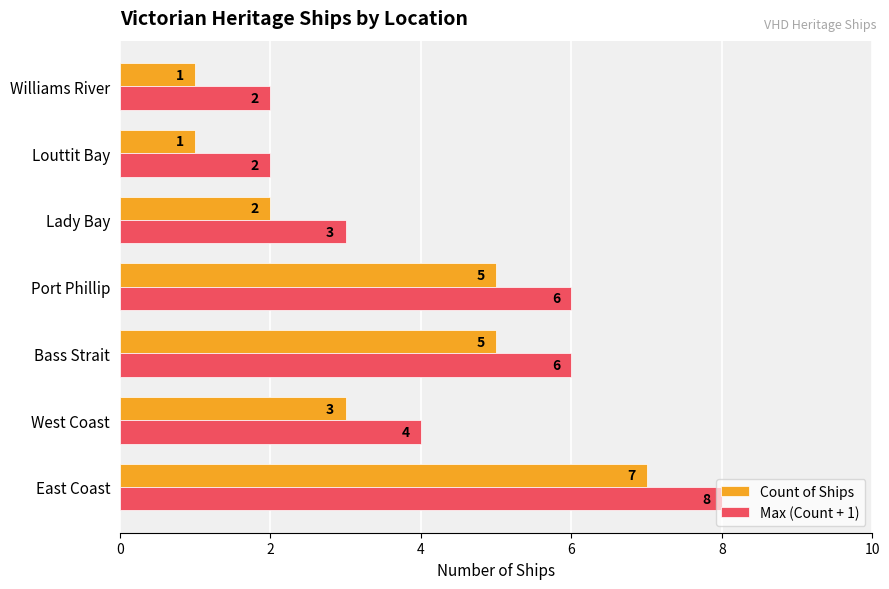

What are all the series names shown in the legend?

Count of Ships, Max (Count + 1)